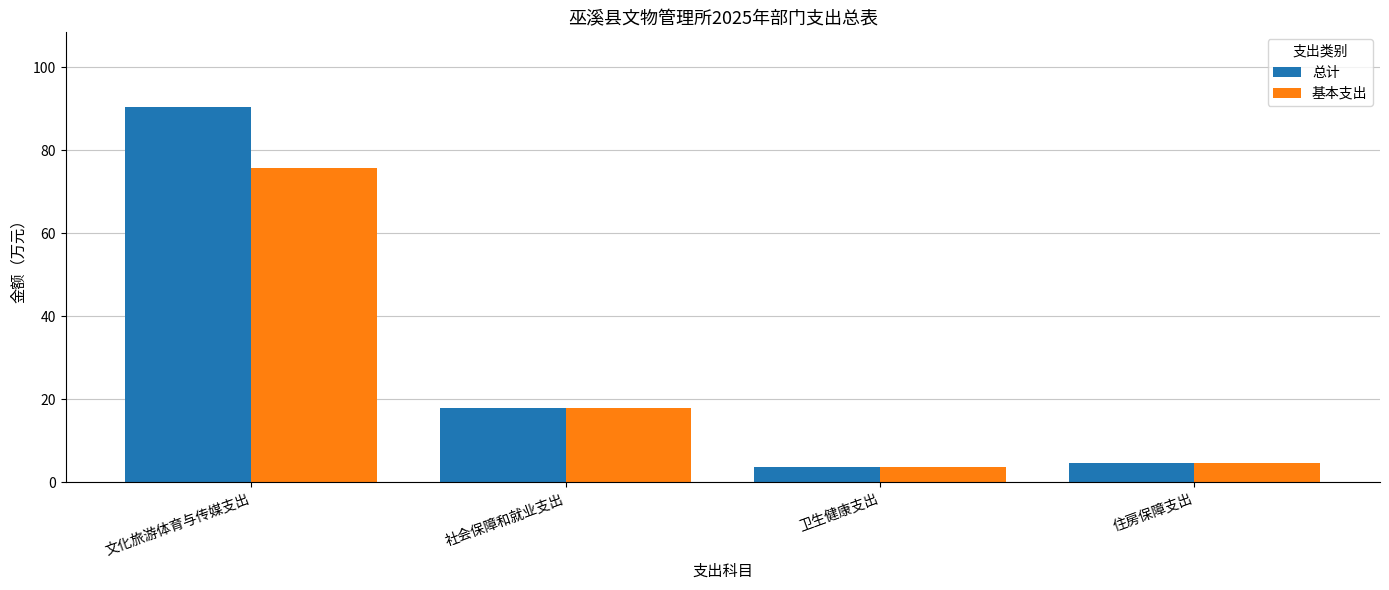

At which label does 总计 reach its peak?

文化旅游体育与传媒支出